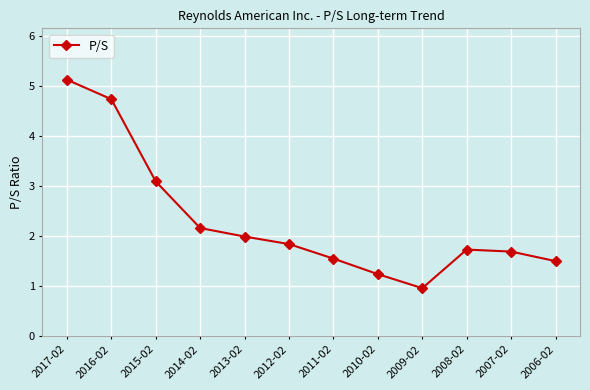

Where is the data nearest to the value 3?

2015-02